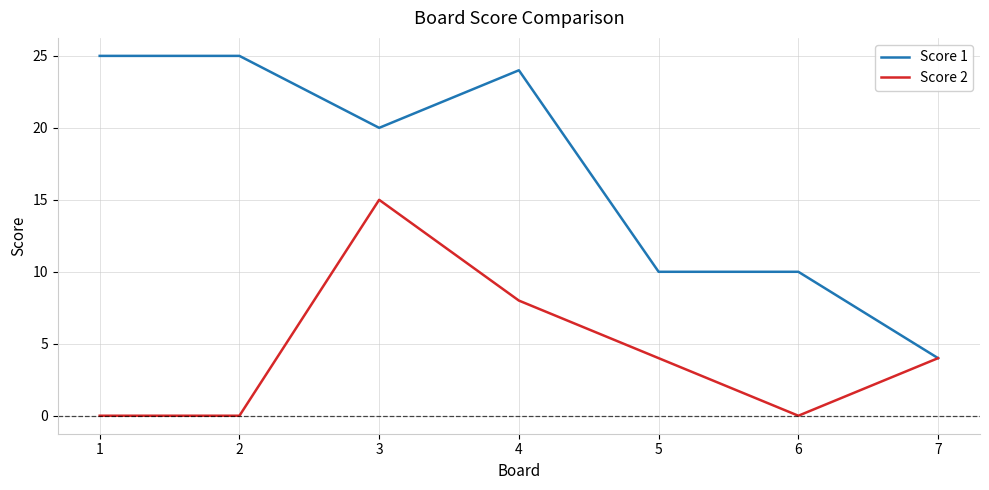

The Score 1 series shows 7 at 4. True or false?

False